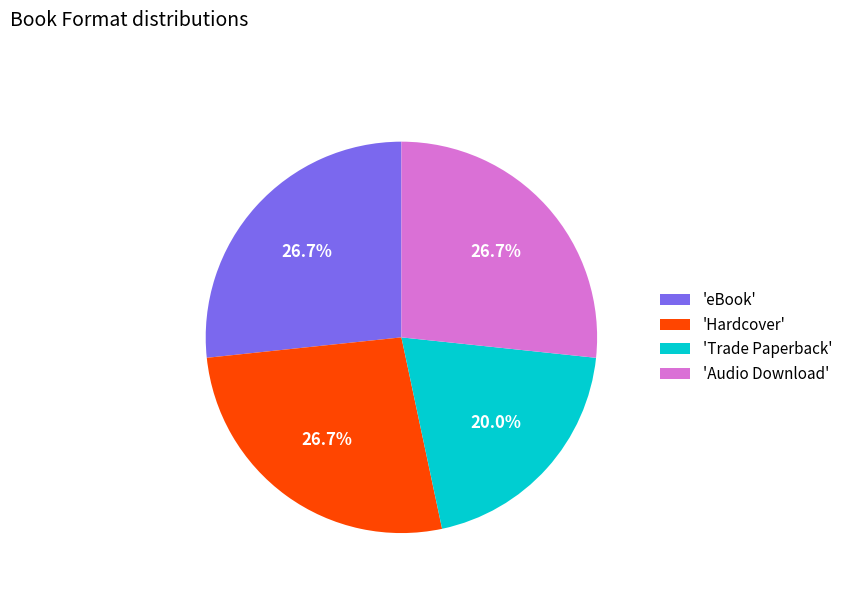

Is the sum of 'eBook' and 'Hardcover' greater than half?

Yes